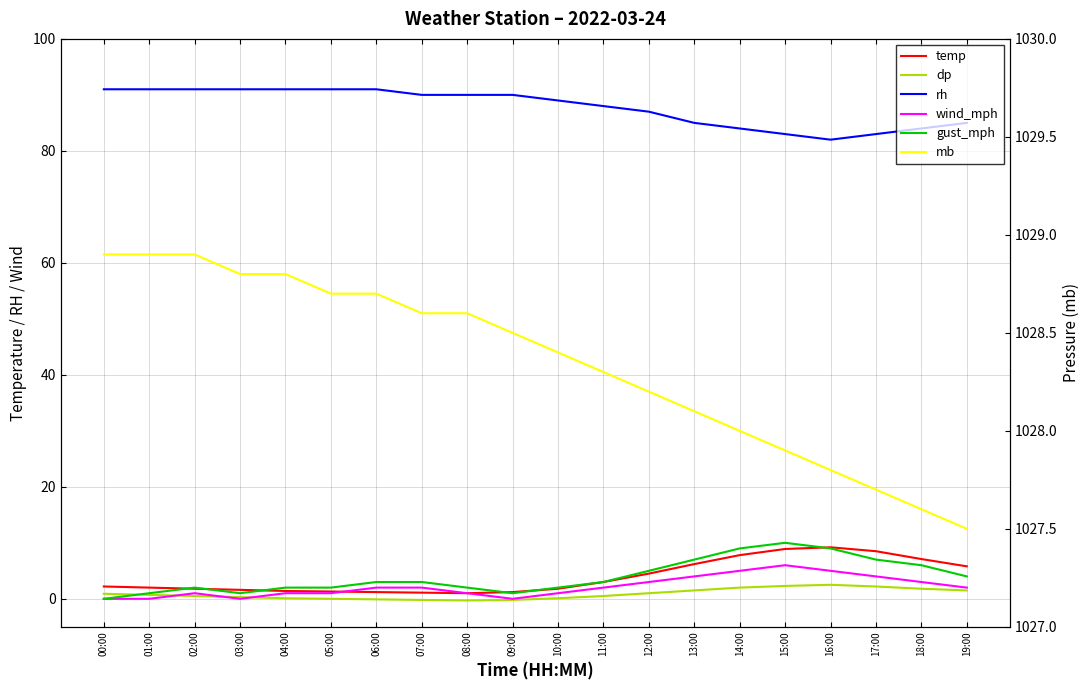

Reading left to right, what are all the values shown in this chart?

temp: 00:00=2.2	01:00=2.0	02:00=1.8	03:00=1.6	04:00=1.4	05:00=1.3	06:00=1.2	07:00=1.1	08:00=1.0	09:00=1.2	10:00=1.8	11:00=3.0	12:00=4.5	13:00=6.2	14:00=7.8	15:00=8.9	16:00=9.2	17:00=8.5	18:00=7.1	19:00=5.8
dp: 00:00=0.9	01:00=0.7	02:00=0.5	03:00=0.3	04:00=0.1	05:00=0.0	06:00=-0.1	07:00=-0.2	08:00=-0.3	09:00=-0.2	10:00=0.1	11:00=0.5	12:00=1.0	13:00=1.5	14:00=2.0	15:00=2.3	16:00=2.5	17:00=2.2	18:00=1.8	19:00=1.5
rh: 00:00=91.0	01:00=91.0	02:00=91.0	03:00=91.0	04:00=91.0	05:00=91.0	06:00=91.0	07:00=90.0	08:00=90.0	09:00=90.0	10:00=89.0	11:00=88.0	12:00=87.0	13:00=85.0	14:00=84.0	15:00=83.0	16:00=82.0	17:00=83.0	18:00=84.0	19:00=85.0
wind_mph: 00:00=0.0	01:00=0.0	02:00=1.0	03:00=0.0	04:00=1.0	05:00=1.0	06:00=2.0	07:00=2.0	08:00=1.0	09:00=0.0	10:00=1.0	11:00=2.0	12:00=3.0	13:00=4.0	14:00=5.0	15:00=6.0	16:00=5.0	17:00=4.0	18:00=3.0	19:00=2.0
gust_mph: 00:00=0.0	01:00=1.0	02:00=2.0	03:00=1.0	04:00=2.0	05:00=2.0	06:00=3.0	07:00=3.0	08:00=2.0	09:00=1.0	10:00=2.0	11:00=3.0	12:00=5.0	13:00=7.0	14:00=9.0	15:00=10.0	16:00=9.0	17:00=7.0	18:00=6.0	19:00=4.0
mb: 00:00=1028.9	01:00=1028.9	02:00=1028.9	03:00=1028.8	04:00=1028.8	05:00=1028.7	06:00=1028.7	07:00=1028.6	08:00=1028.6	09:00=1028.5	10:00=1028.4	11:00=1028.3	12:00=1028.2	13:00=1028.1	14:00=1028.0	15:00=1027.9	16:00=1027.8	17:00=1027.7	18:00=1027.6	19:00=1027.5